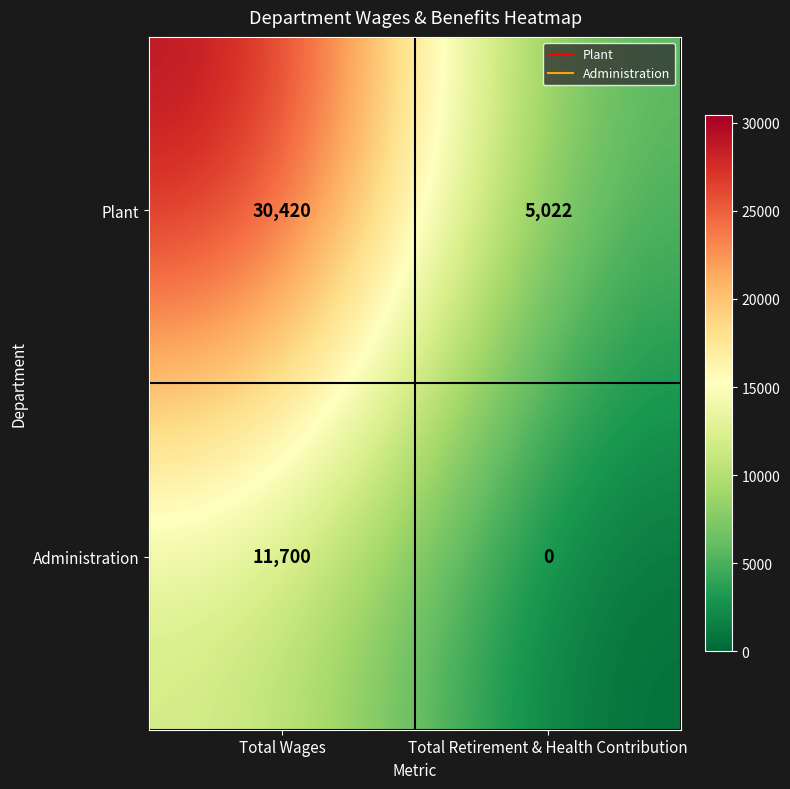

Reading right to left, what are all the values shown in this chart?

Plant: 5022	30420
Administration: 0	11700